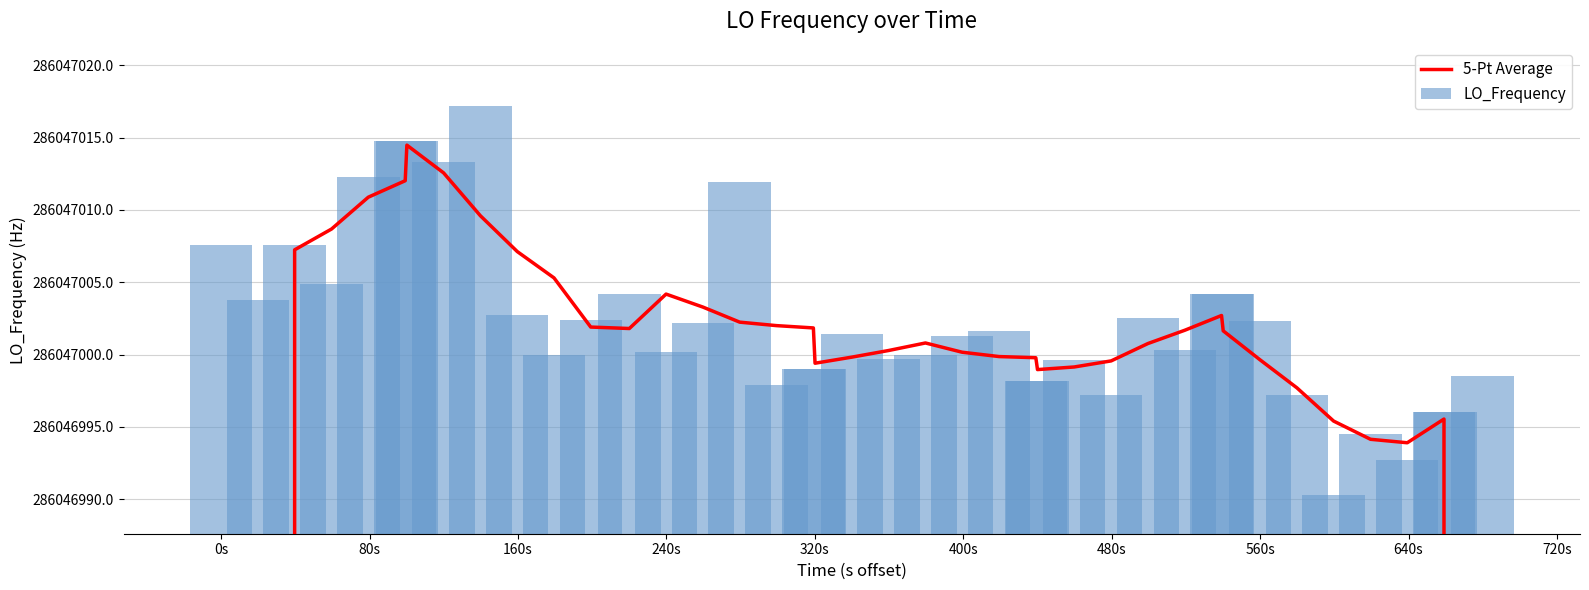

What is the average value of the 5-Pt Average series?

277465592.2